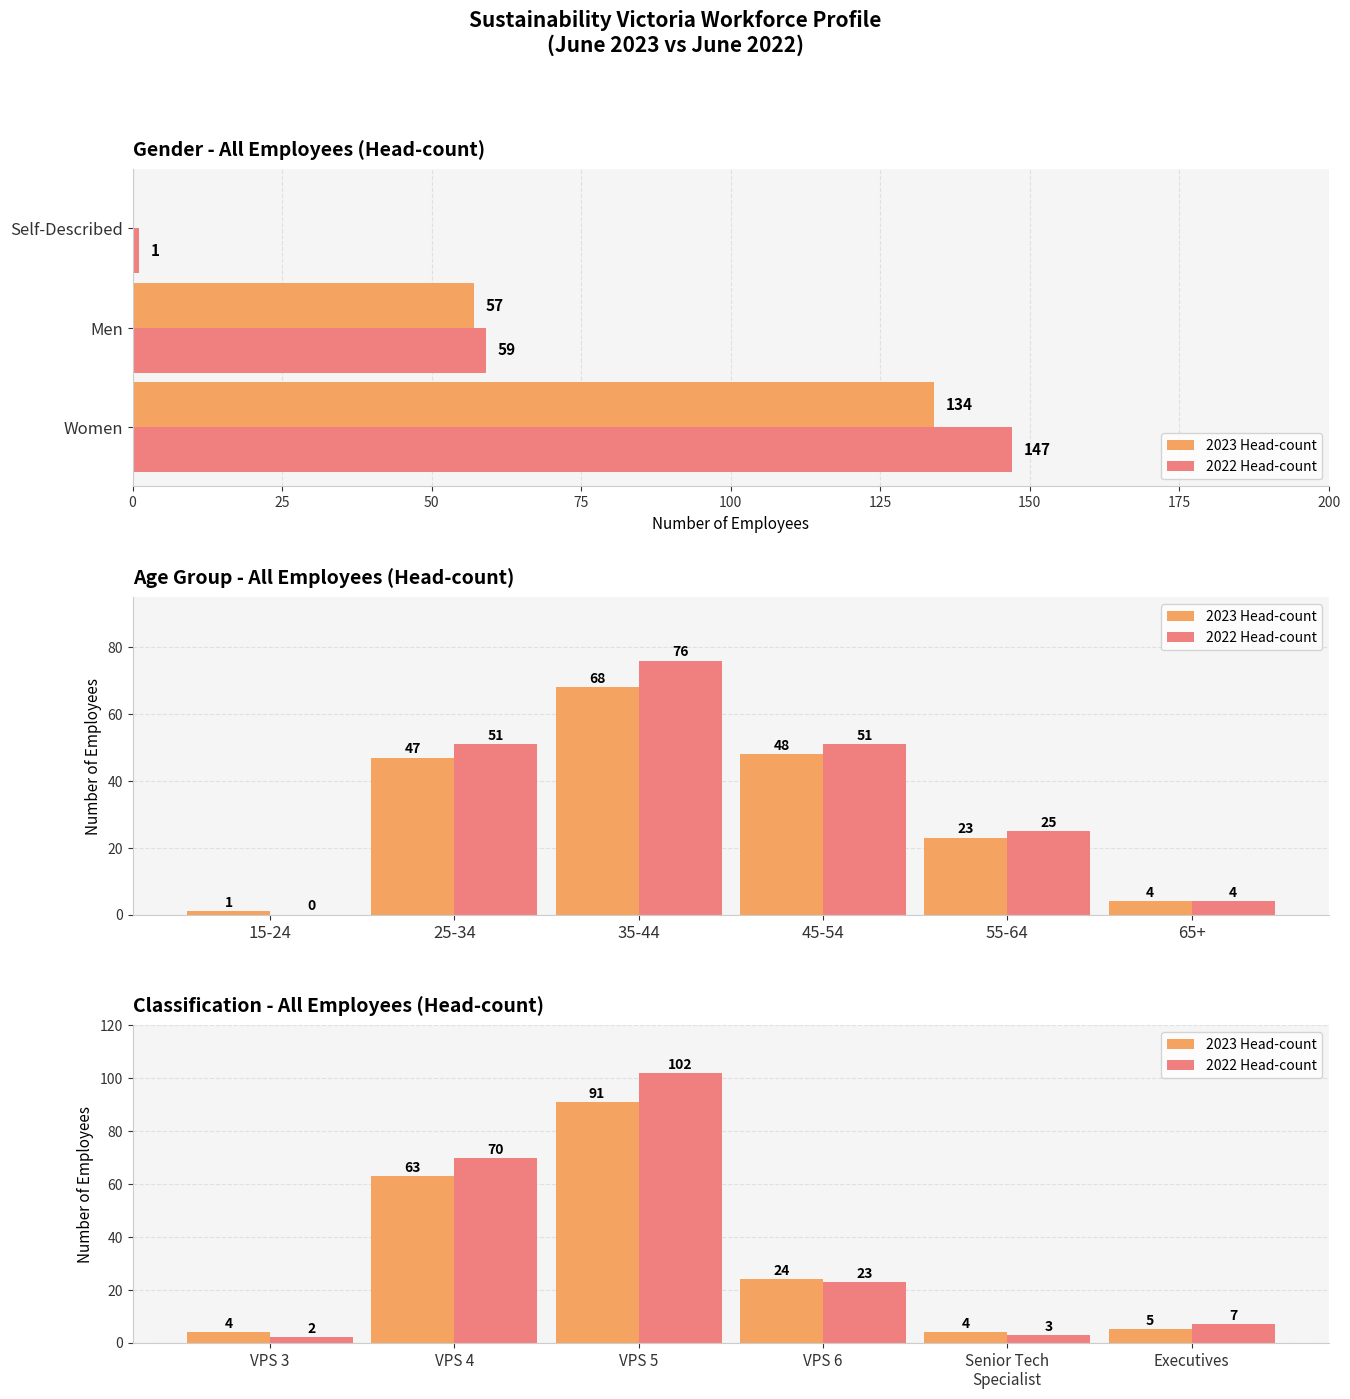

At how many categories does at least one series exceed 32?

2